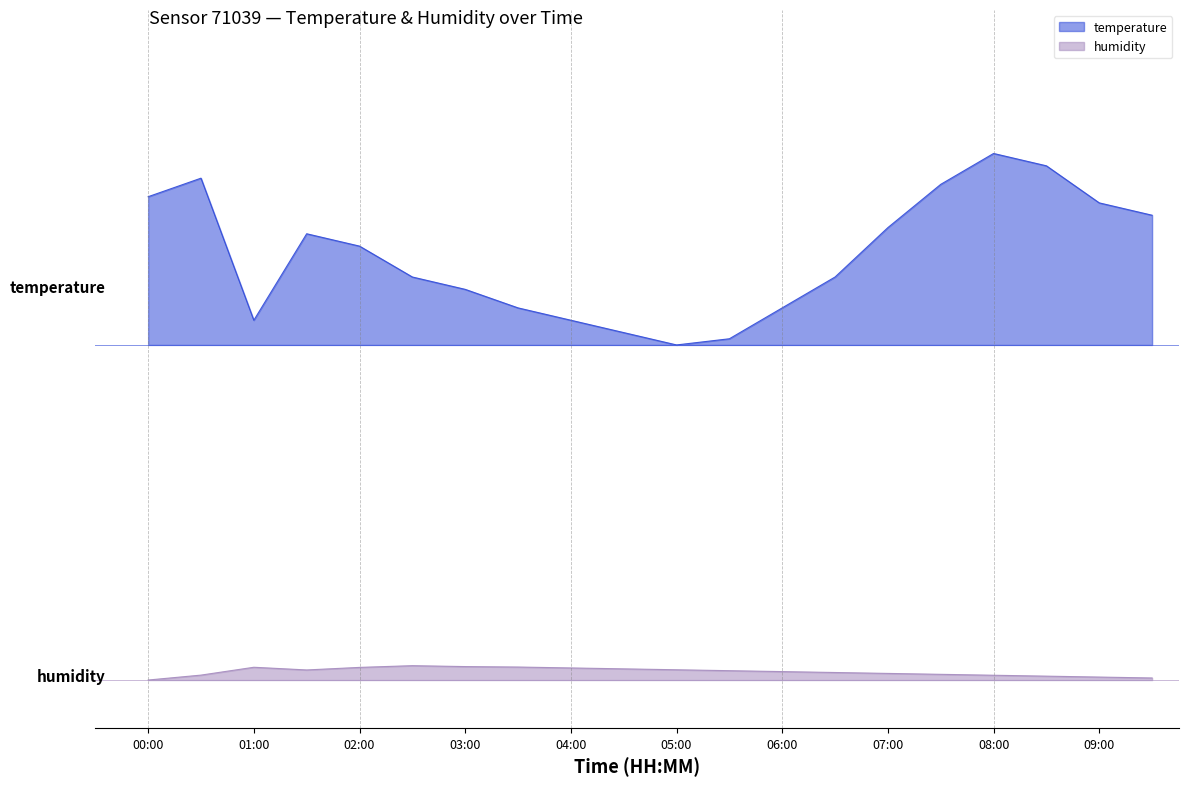

What is the sum of all humidity values?

1.7